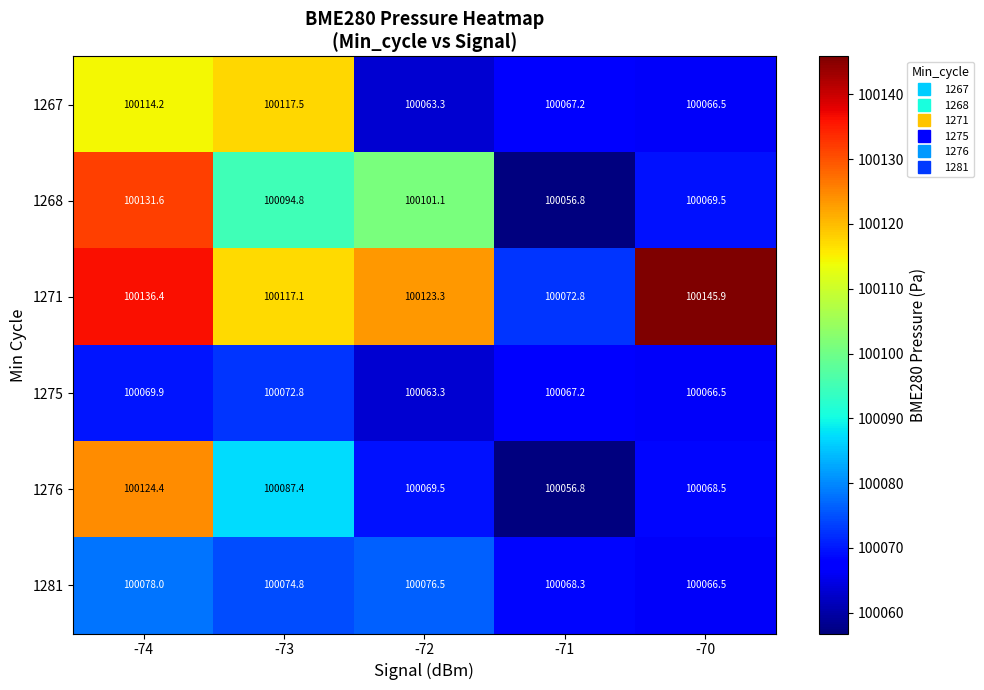

What is the difference between the highest and lowest values at -72?

60.0